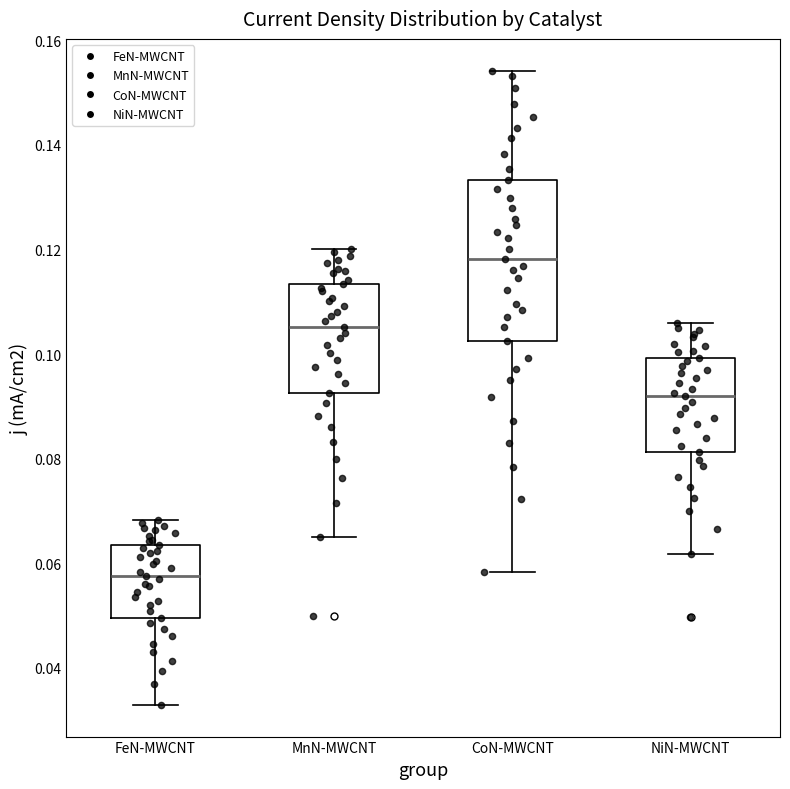

Reading left to right, read every box against the y-axis: the position of its median line, the range the box covers, and the ends of its whiskers. The values are not printed on the chart, so give them approximately, as read against the axis.

FeN-MWCNT: median 0.058, box 0.050 to 0.064, whiskers 0.032 to 0.068
MnN-MWCNT: median 0.106, box 0.092 to 0.114, whiskers 0.066 to 0.120
CoN-MWCNT: median 0.118, box 0.102 to 0.134, whiskers 0.058 to 0.154
NiN-MWCNT: median 0.092, box 0.082 to 0.100, whiskers 0.062 to 0.106